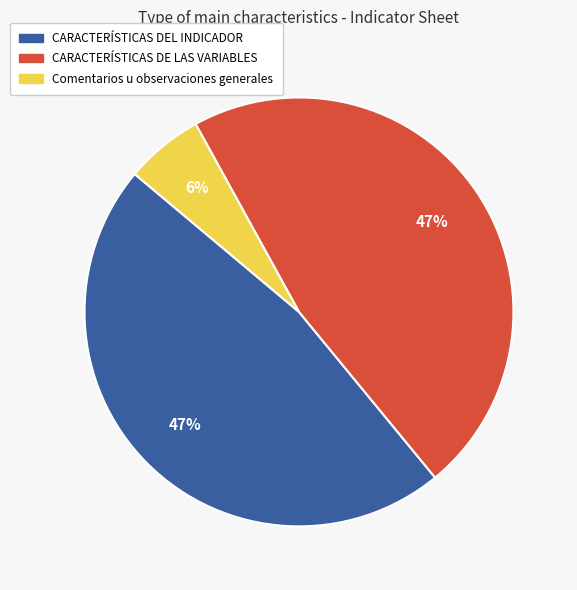

Is it true that Comentarios u observaciones generales is 6% of the pie?

True